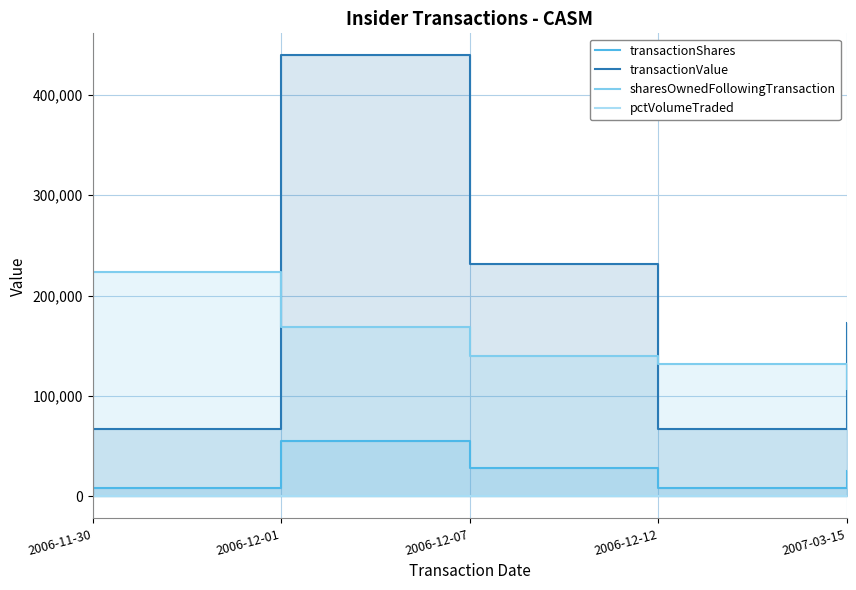

What position from the right is 2006-12-01?

4